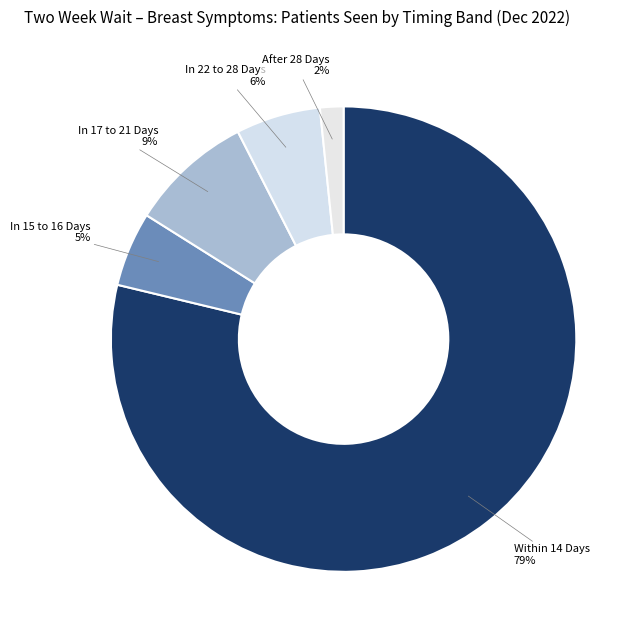

To the nearest percent, what is the average slice percentage?

20%